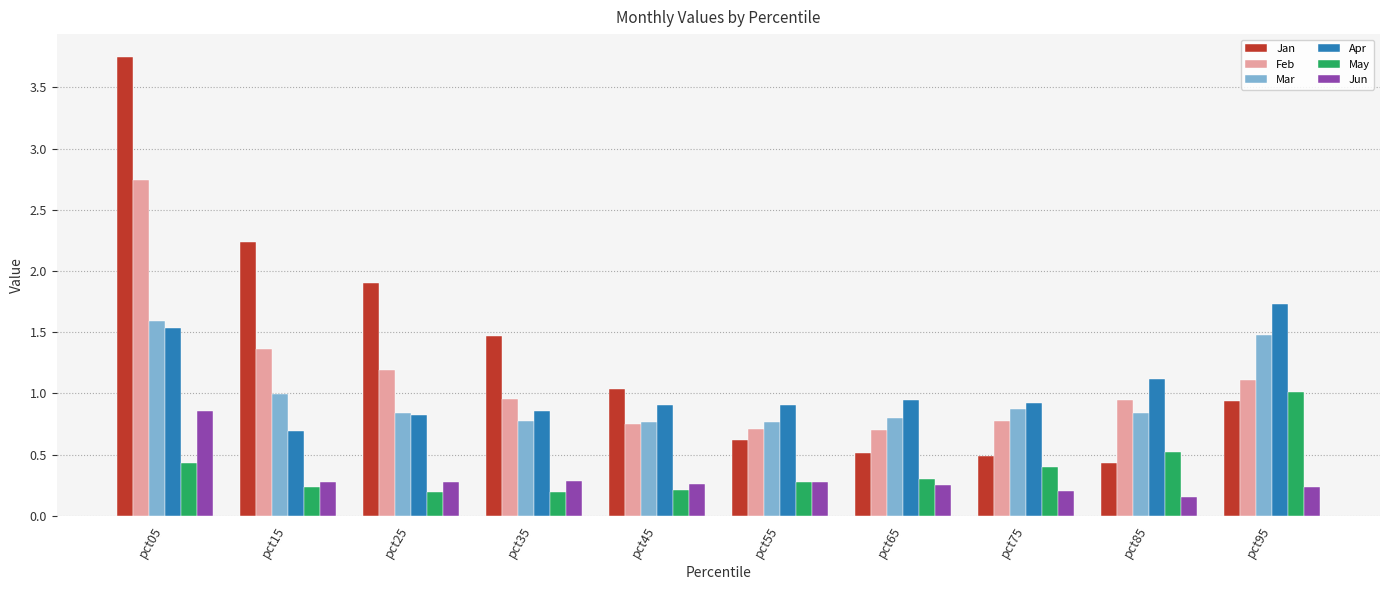

Which series has the largest range (max minus min)?

Jan